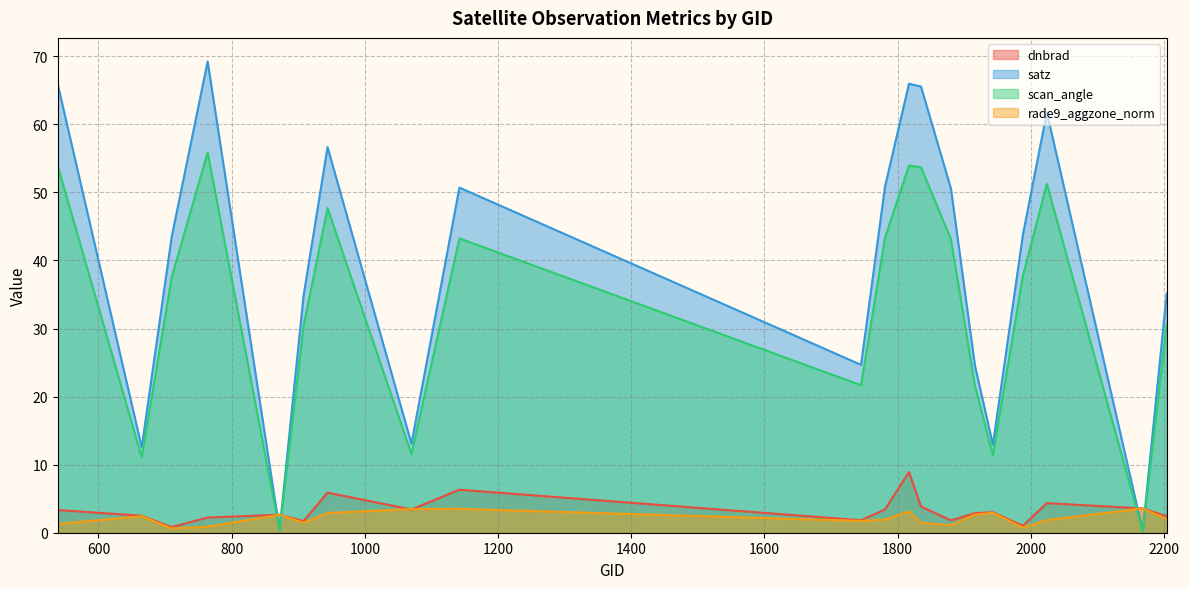

Which series has the widest spread of values?

satz